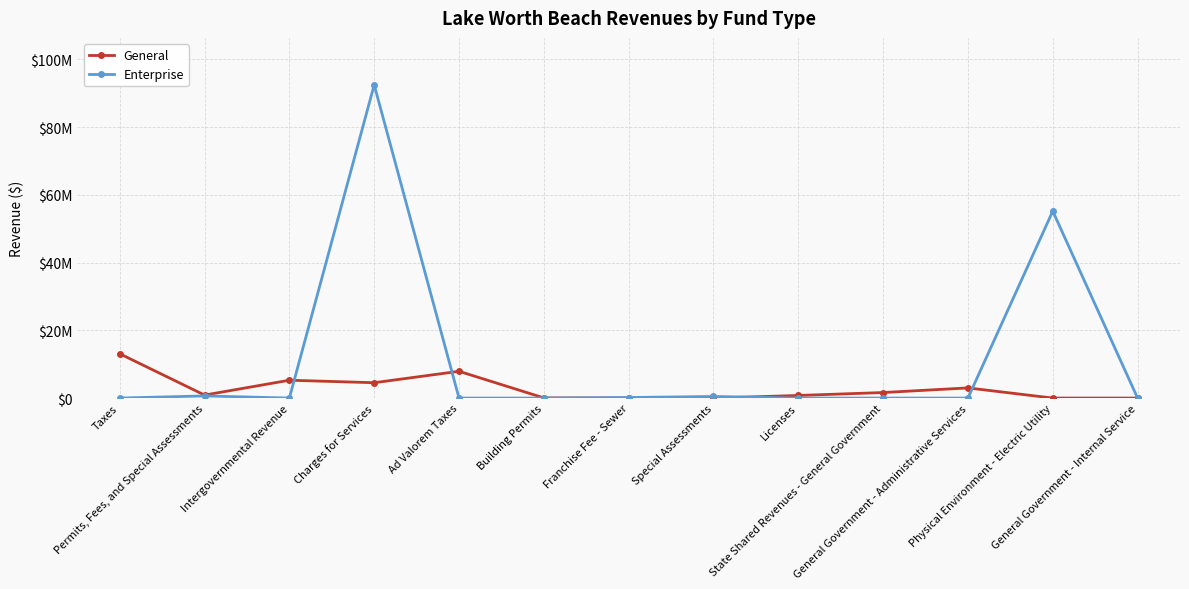

Is the value of General at General Government - Internal Service greater than the value of Enterprise at Physical Environment - Electric Utility?

No